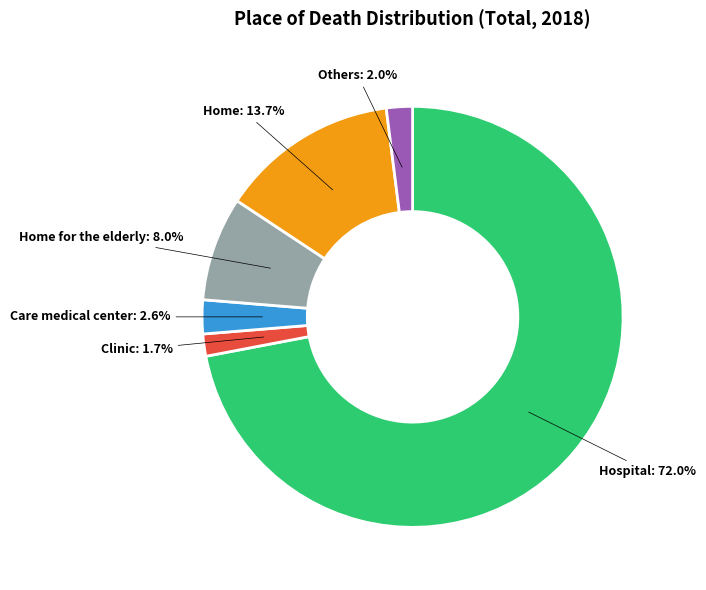

True or false: Hospital accounts for 60% of the total.

False